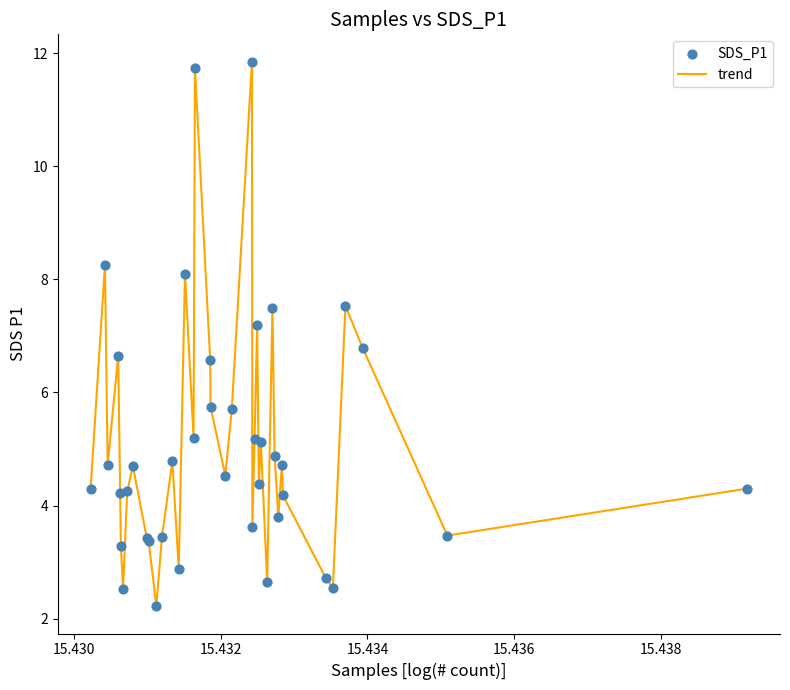

What is the minimum value shown in the chart?

2.2